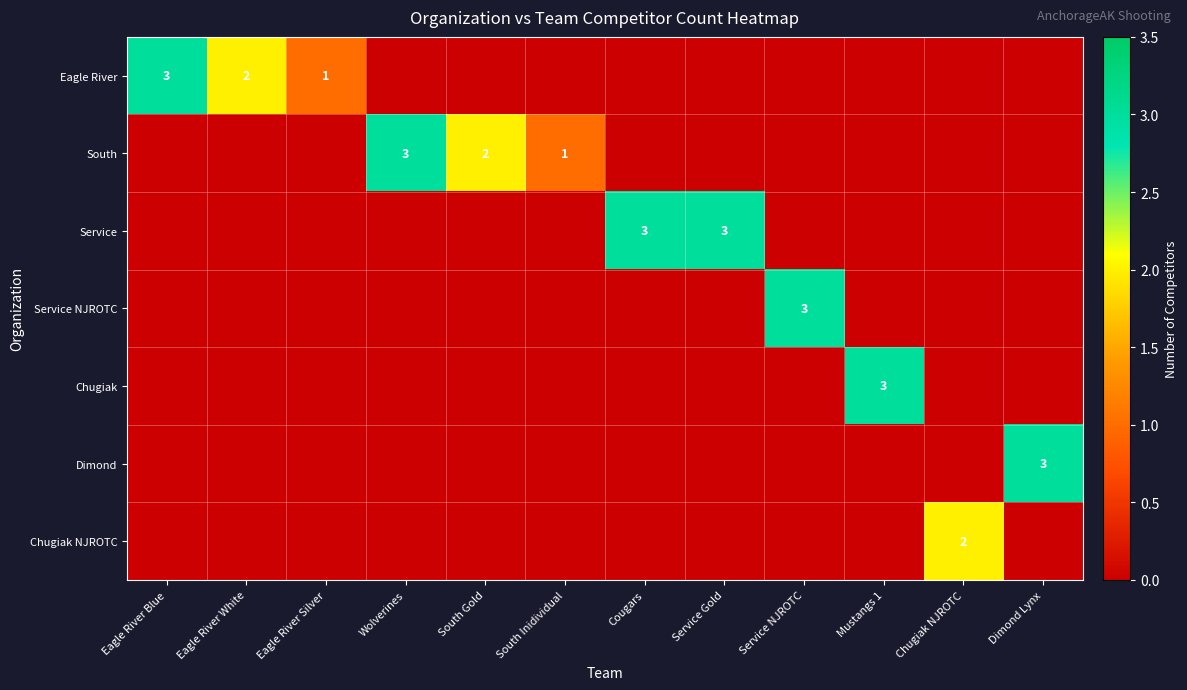

Is it true that Service equals 3 at Cougars?

True